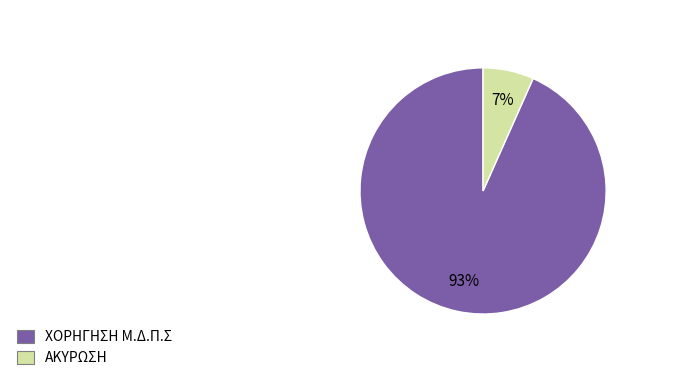

To the nearest percent, what is the average slice percentage?

50%